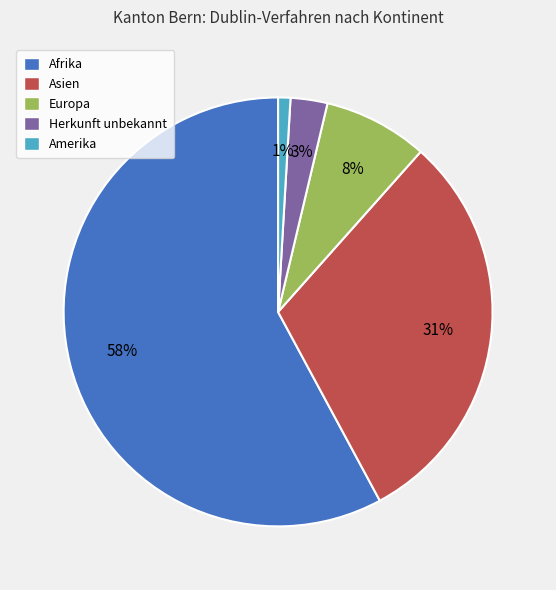

Do Europa and Herkunft unbekannt together represent more than half of the pie?

No